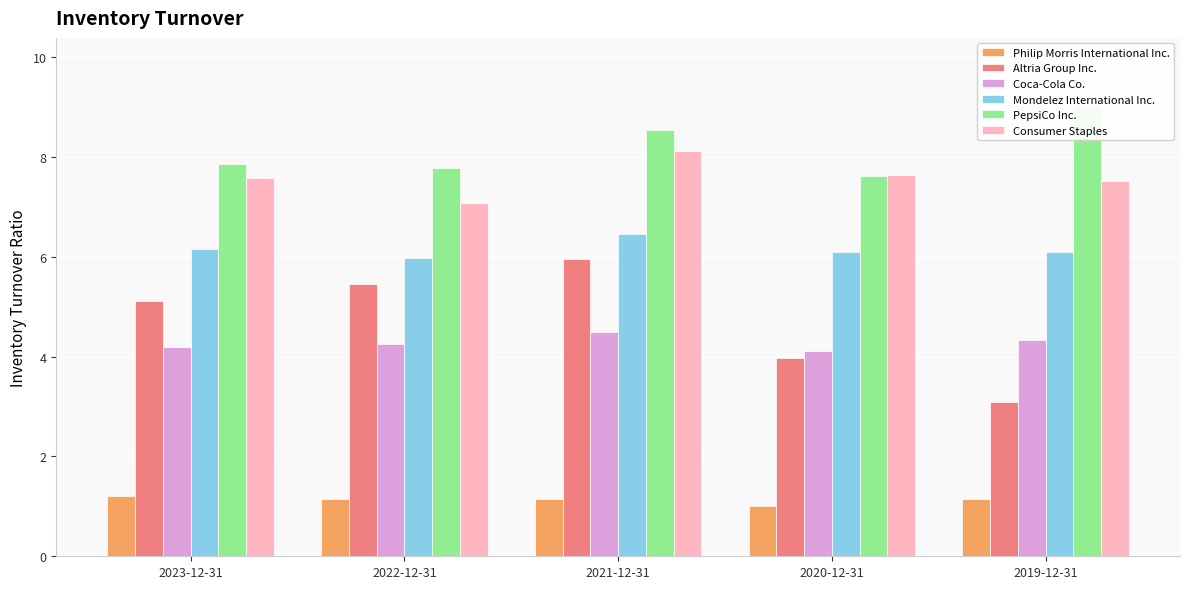

Is the value of Mondelez International Inc. at 2019-12-31 greater than the value of Consumer Staples at 2023-12-31?

No